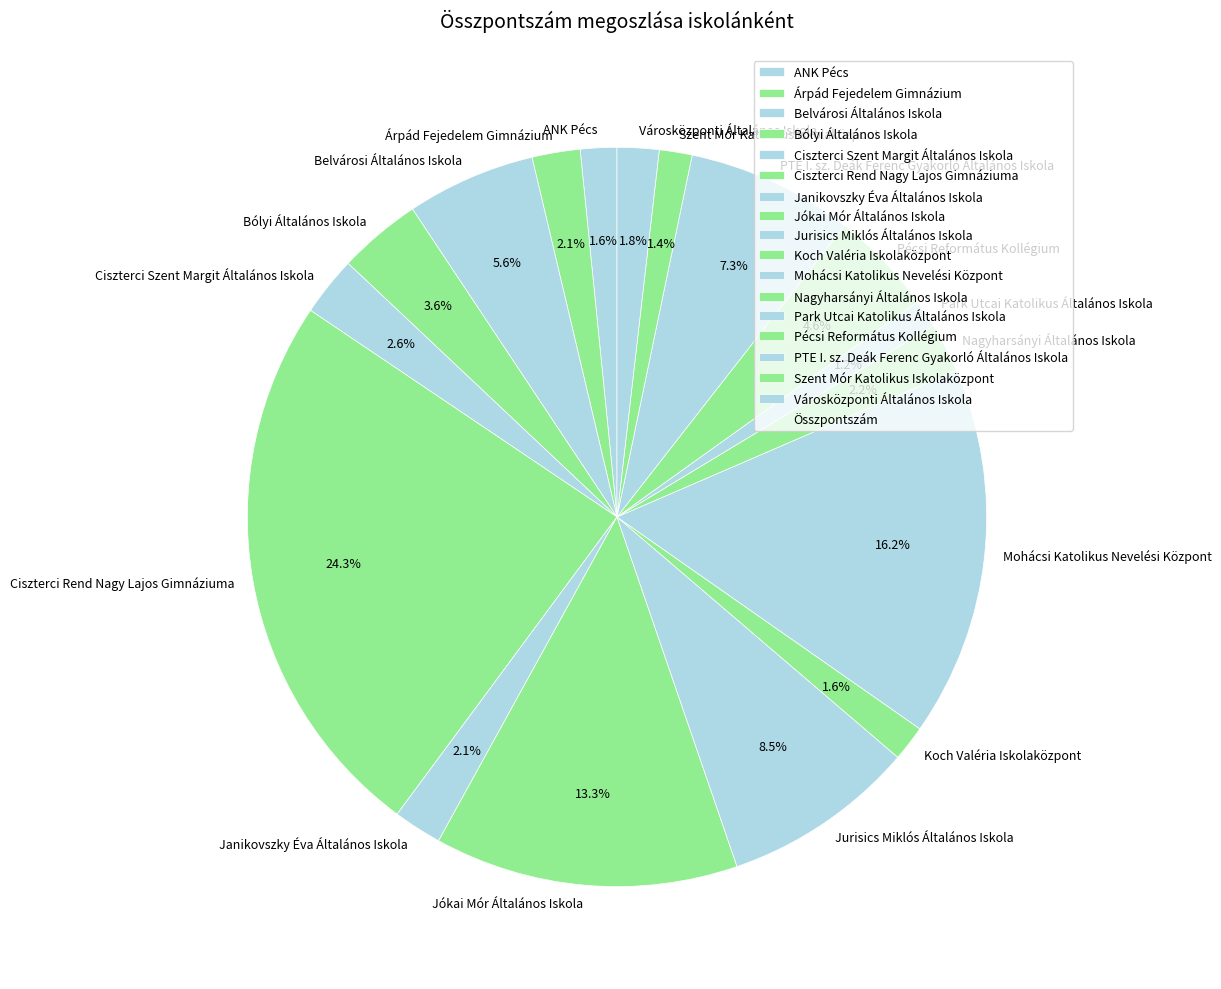

Does Pécsi Református Kollégium represent more than half of the total?

No